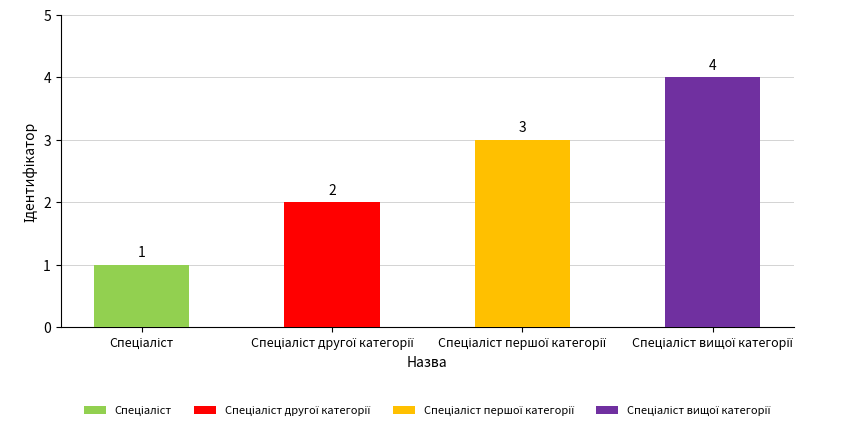

Read the value at Спеціаліст.

1